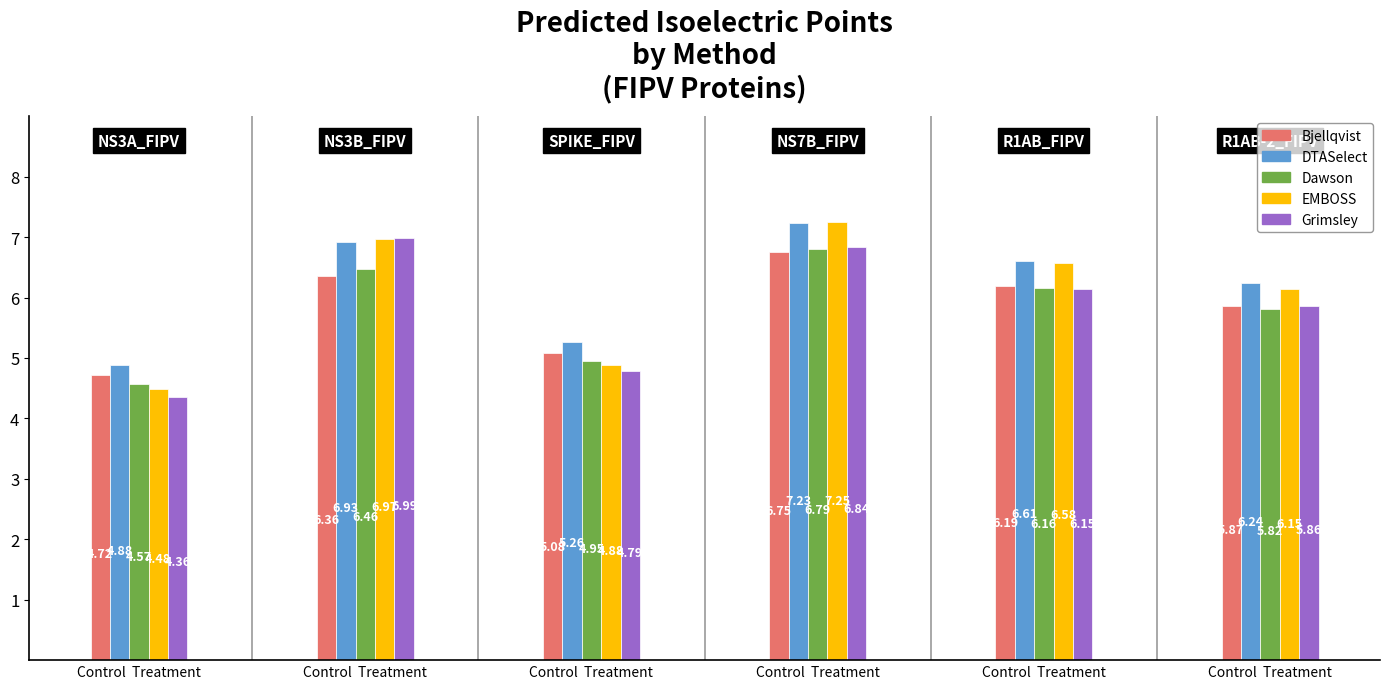

What are all the series names shown in the legend?

Bjellqvist, DTASelect, Dawson, EMBOSS, Grimsley